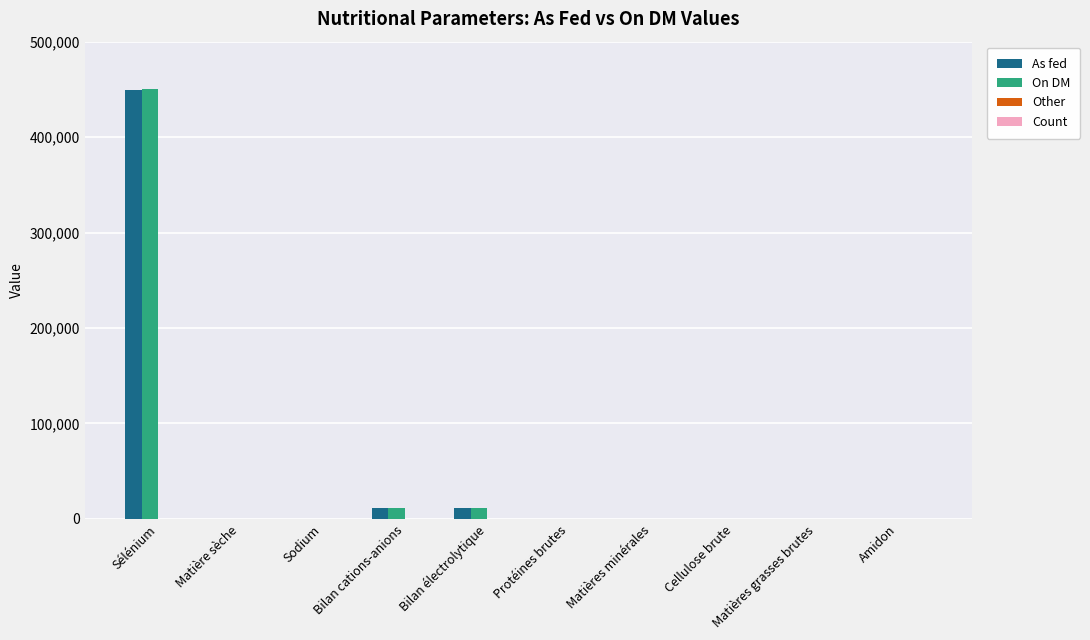

At which category is the sum across all series the highest?

Sélénium